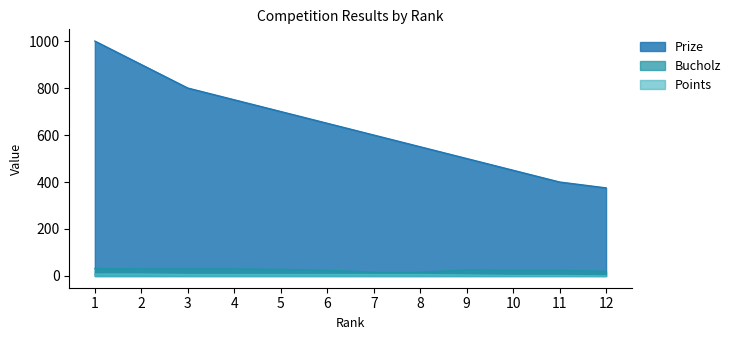

Where is Points nearest to the value 4?

9